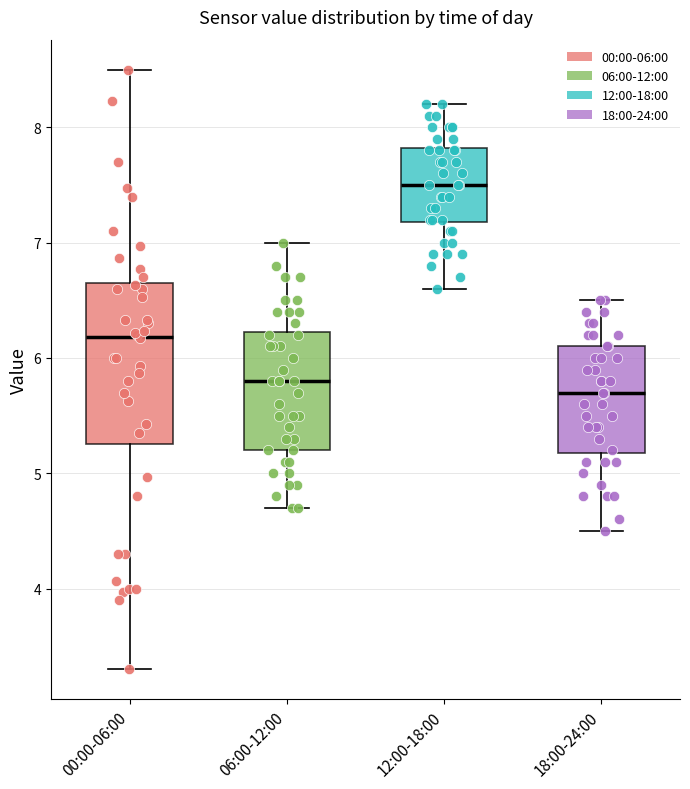

Which box is the tallest, from its lower edge to its upper edge?

00:00-06:00